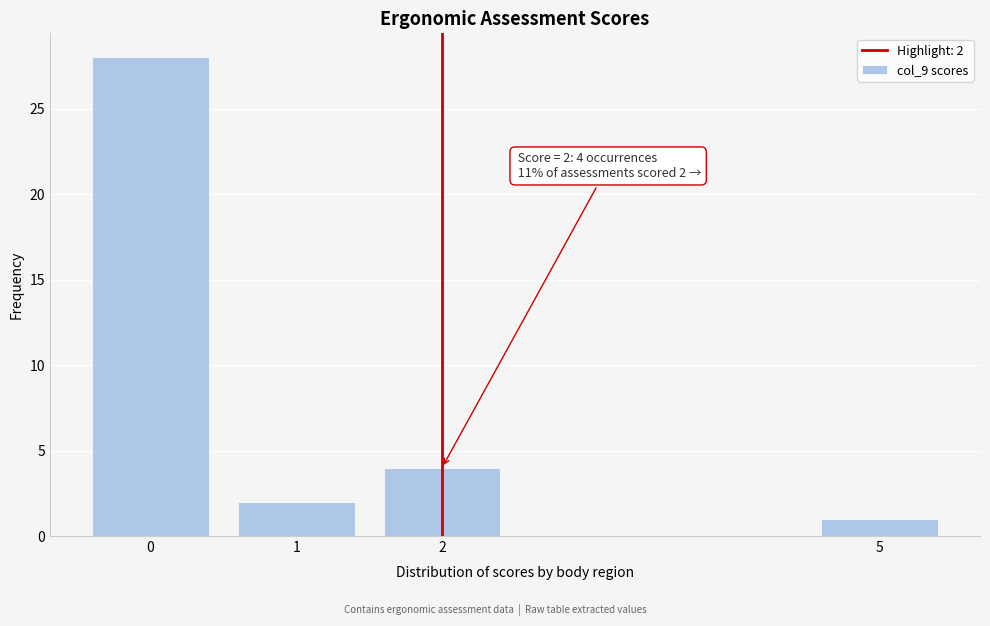

Reading left to right, what are all the values shown in this chart?

28	2	4	1